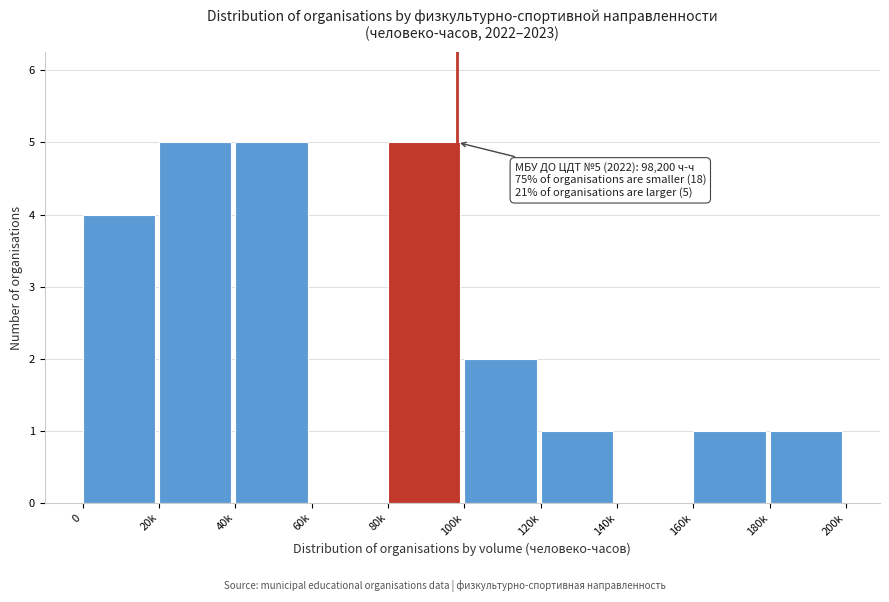

Reading left to right, what are all the values shown in this chart?

0=4	20k=5	40k=5	60k=0	80k=5	100k=2	120k=1	140k=0	160k=1	180k=1